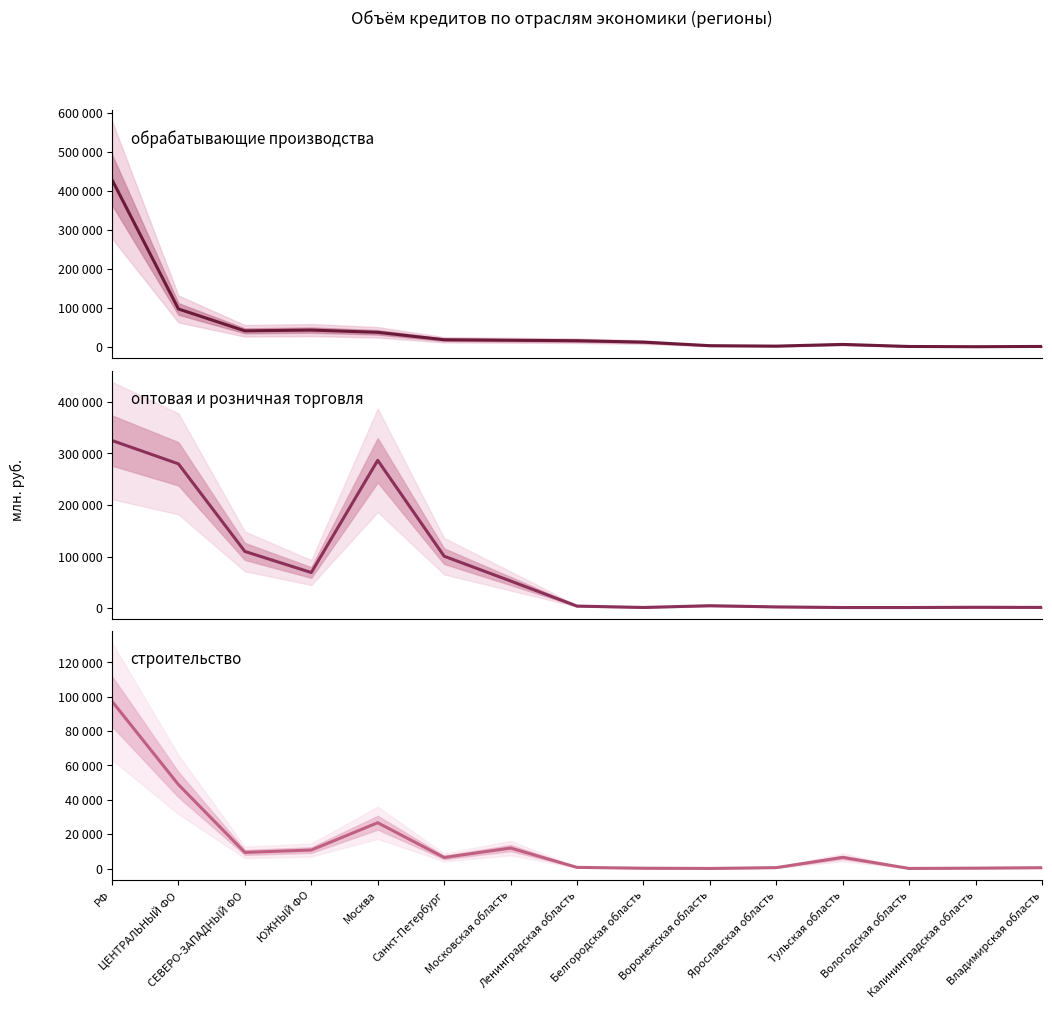

Which series has the largest total across all categories?

оптовая и розничная торговля